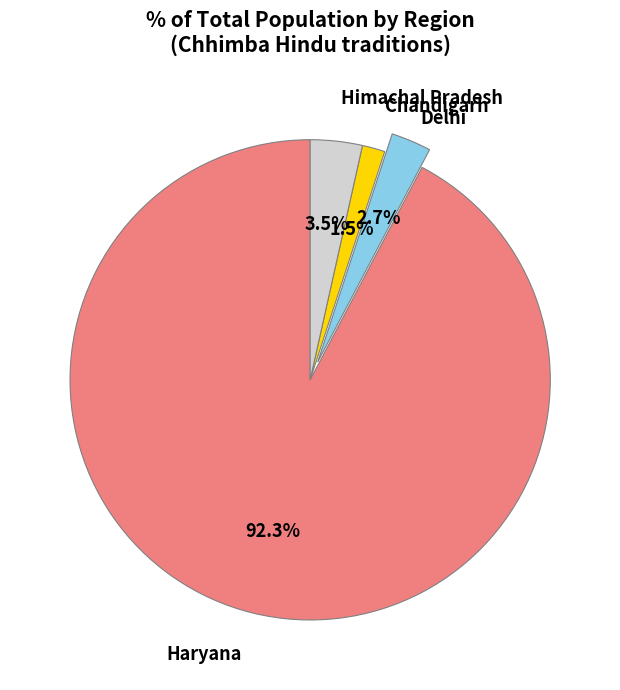

Is there any slice that represents more than half of the pie?

Yes